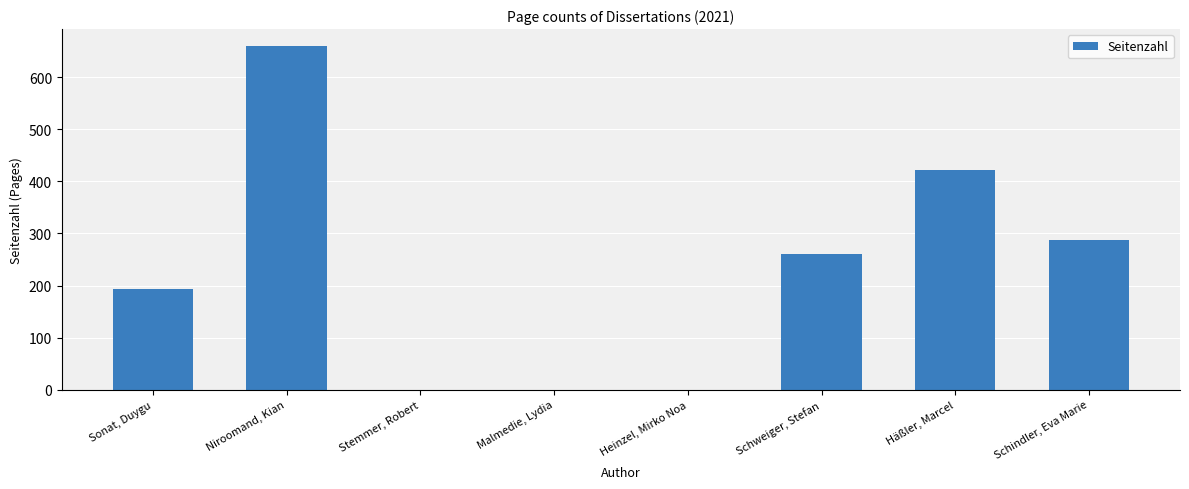

Between Malmedie, Lydia and Schindler, Eva Marie, which is larger?

Schindler, Eva Marie